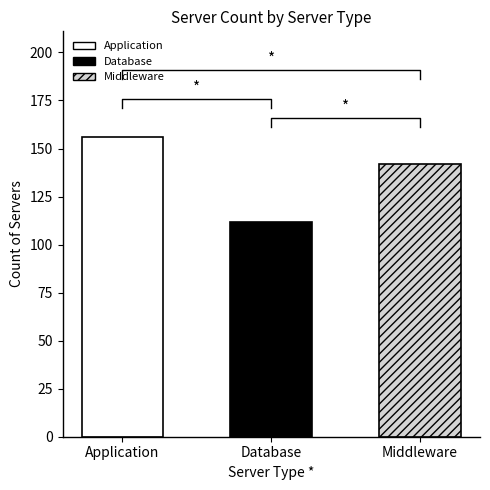

What is the ratio of the value at Database to the value at Middleware?

0.8